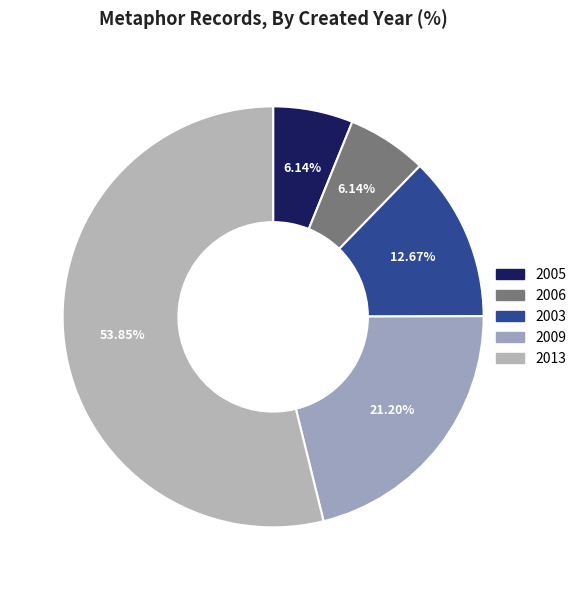

Which category has the biggest portion of the pie?

2013